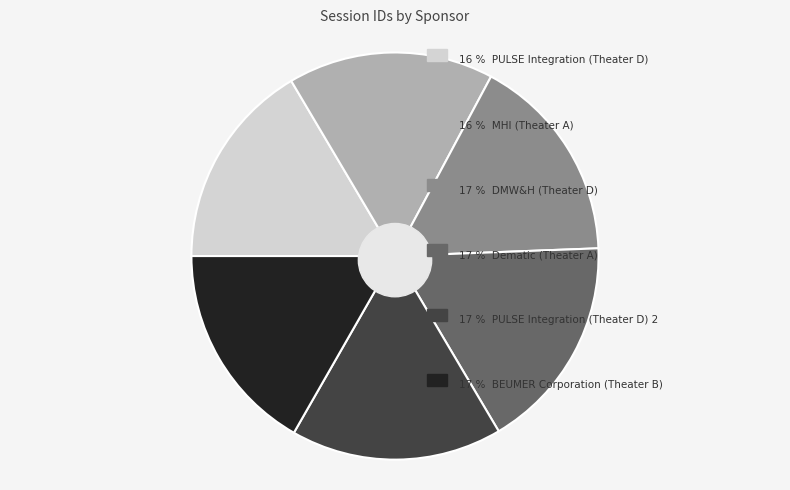

Approximately how many times larger is the value at MHI (Theater A) compared to DMW&H (Theater D)?

1.0